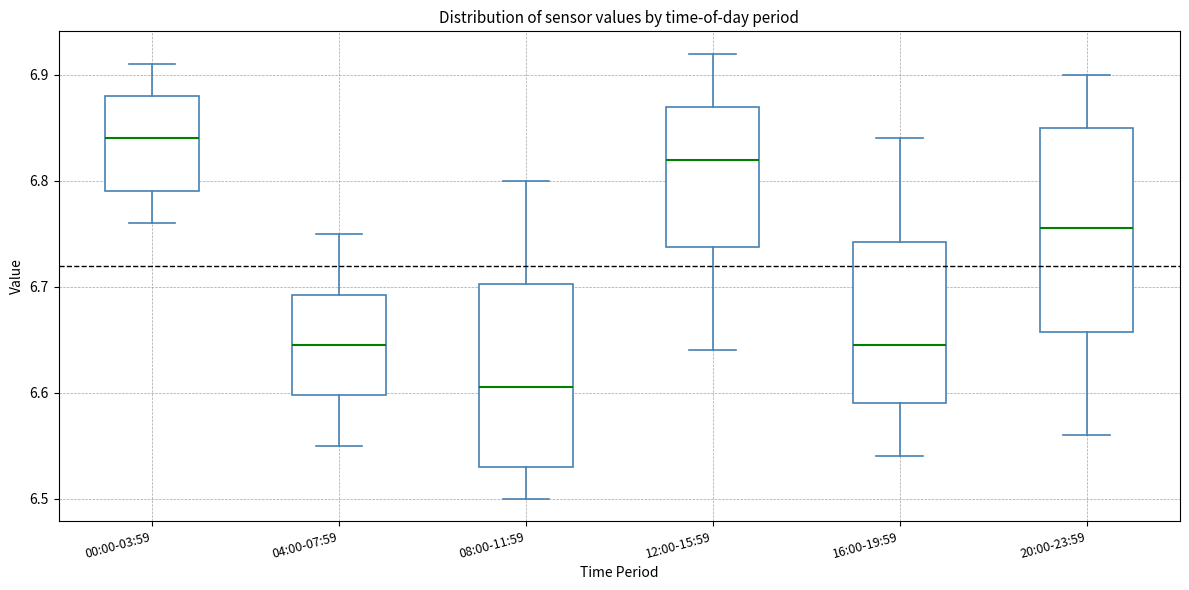

Reading left to right, transcribe this box plot: for each box, give where its median line is, the range the box spans, and where its two whiskers end, as read against the y-axis. The values are not printed on the chart, so give them approximately, as read against the axis.

00:00-03:59: median 6.84, box 6.79 to 6.88, whiskers 6.76 to 6.91
04:00-07:59: median 6.65, box 6.60 to 6.69, whiskers 6.55 to 6.75
08:00-11:59: median 6.61, box 6.53 to 6.70, whiskers 6.50 to 6.80
12:00-15:59: median 6.82, box 6.74 to 6.87, whiskers 6.64 to 6.92
16:00-19:59: median 6.65, box 6.59 to 6.74, whiskers 6.54 to 6.84
20:00-23:59: median 6.76, box 6.66 to 6.85, whiskers 6.56 to 6.90